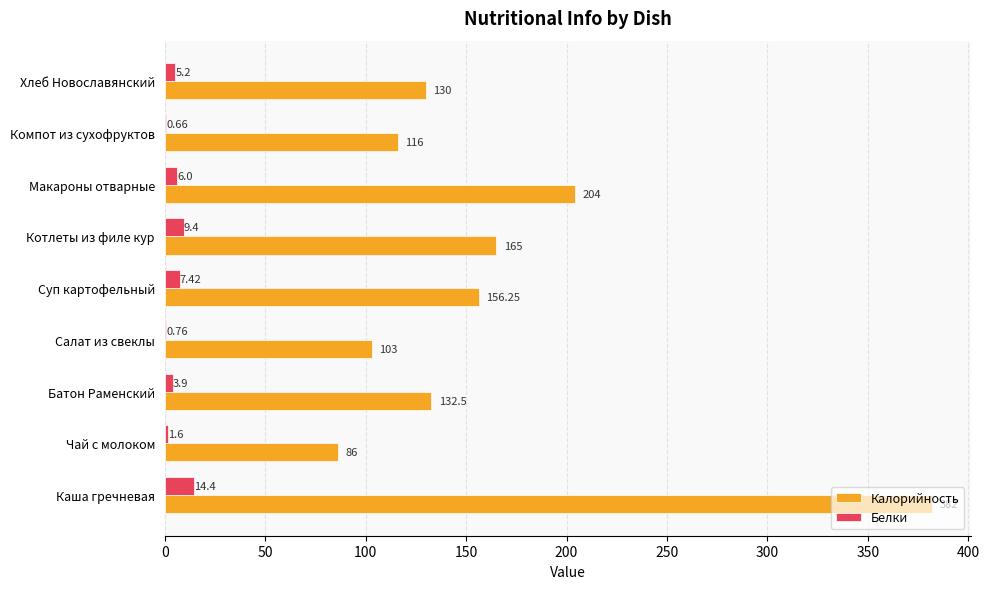

At which category does the chart reach its peak across all series?

Каша гречневая